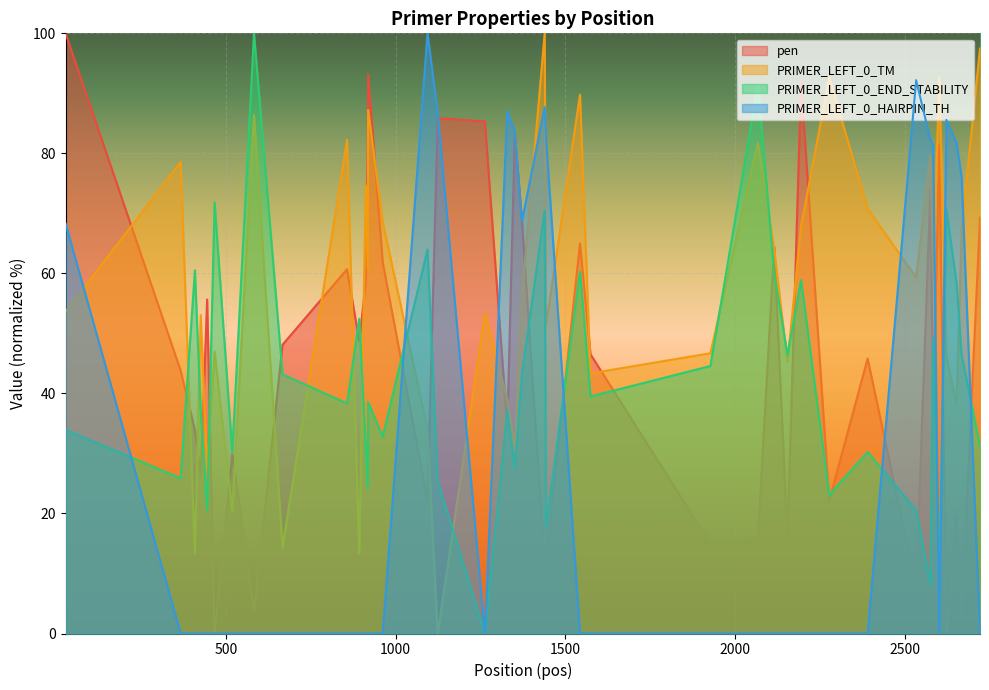

At which category does the chart reach its minimum across all series?

467